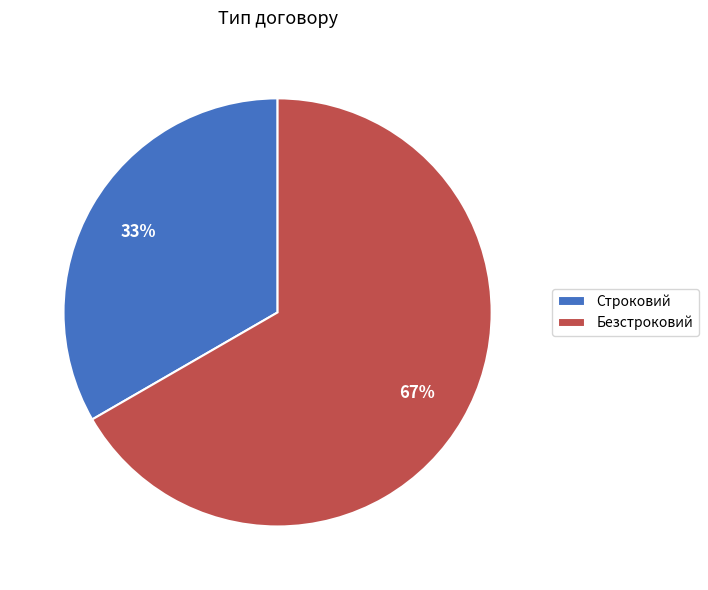

Is the sum of Безстроковий and Строковий greater than half?

Yes